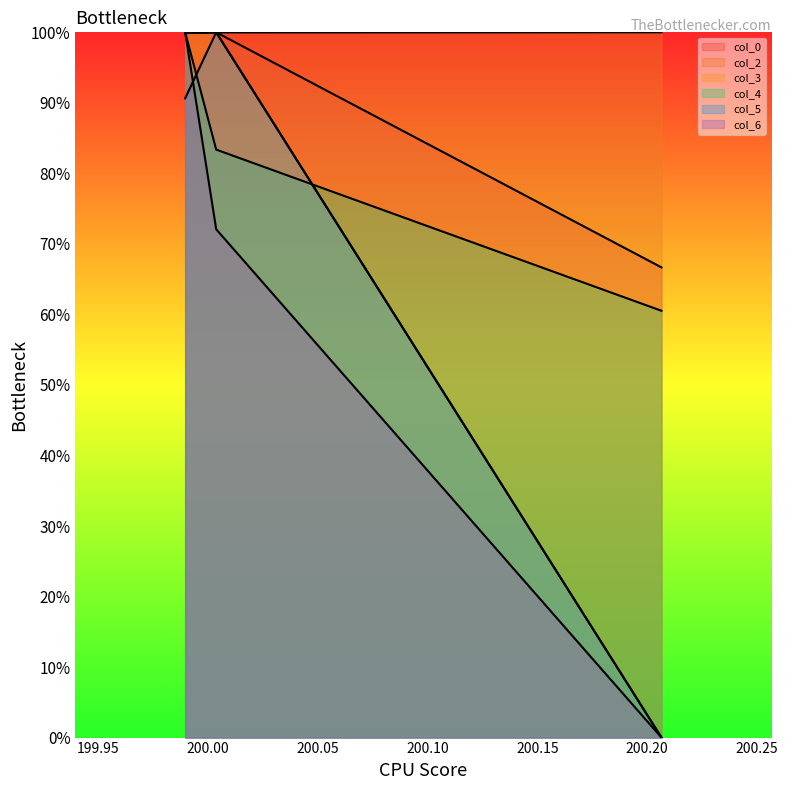

At which label is col_3 closest to 0?

200.2065